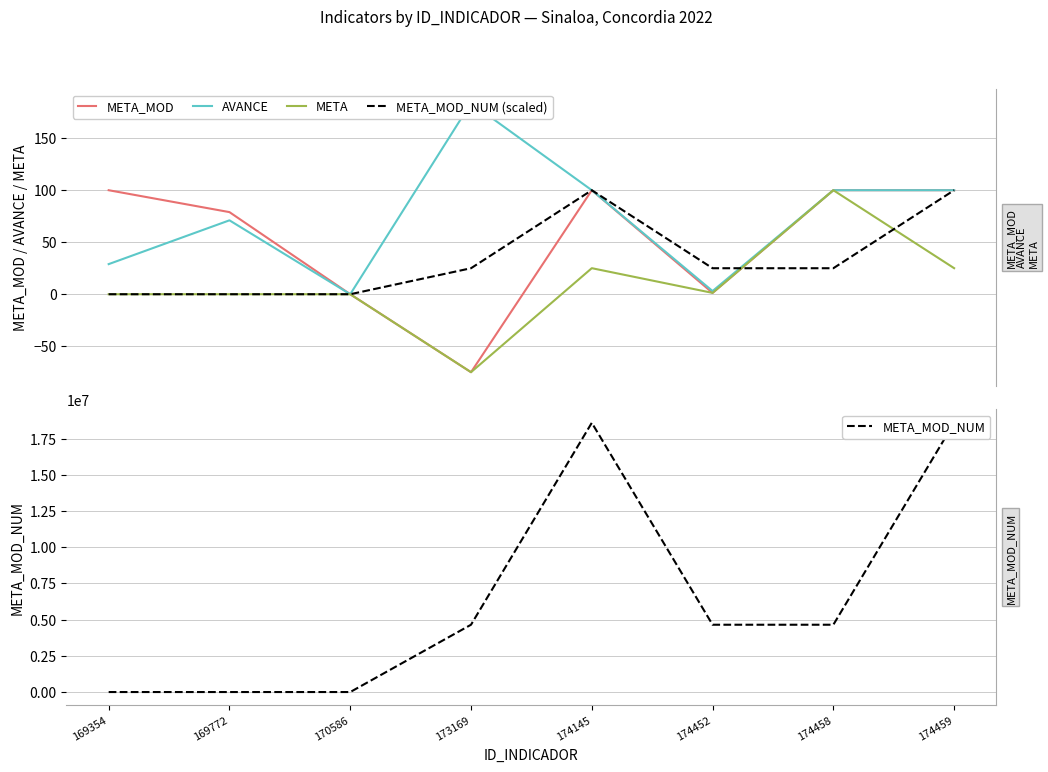

What is the difference between the second highest and second lowest values in the META series?

25.0